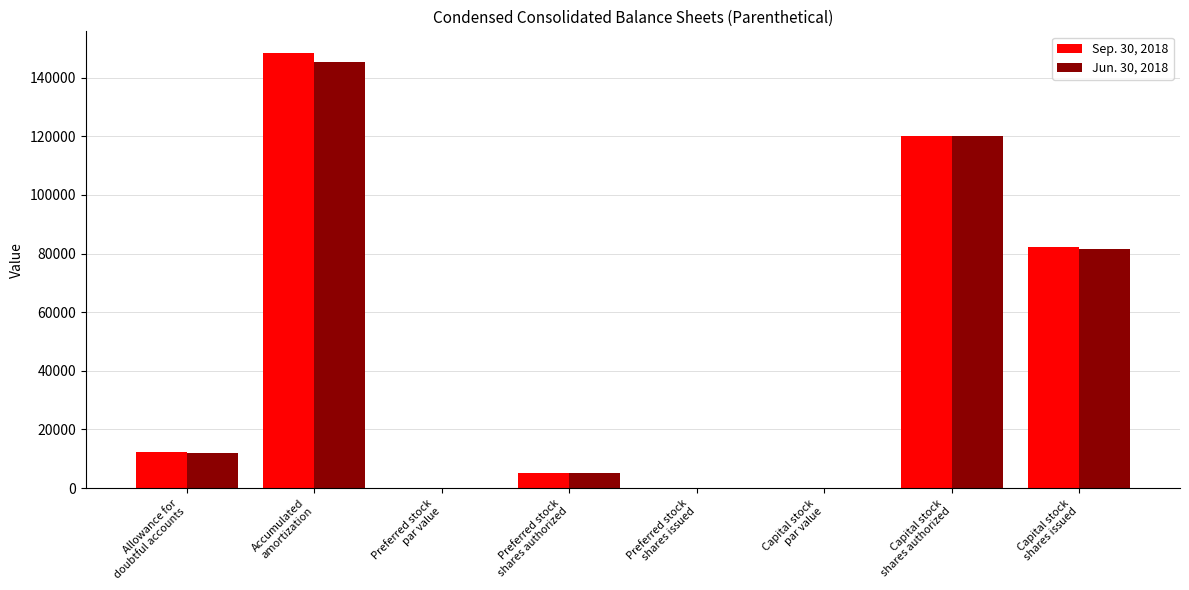

What is the maximum value for Jun. 30, 2018?

145334.0